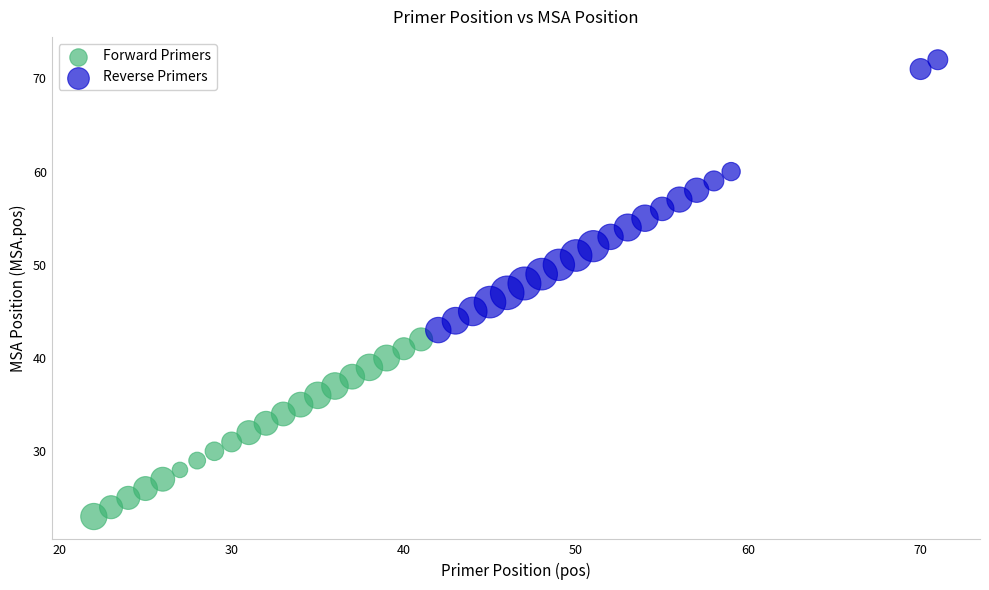

Which series has the widest spread of Y values?

Reverse Primers